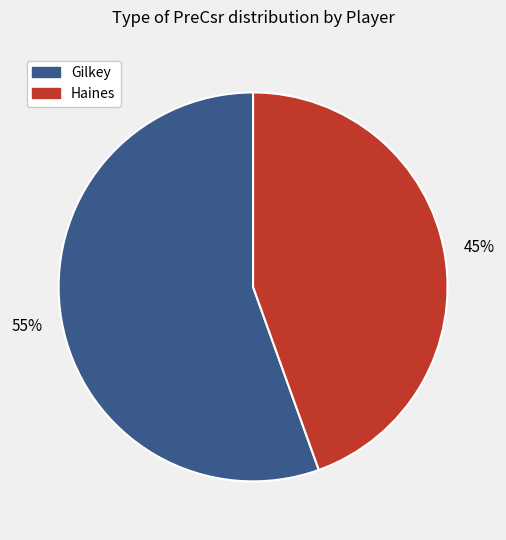

The Haines slice represents 37% of the pie. True or false?

False